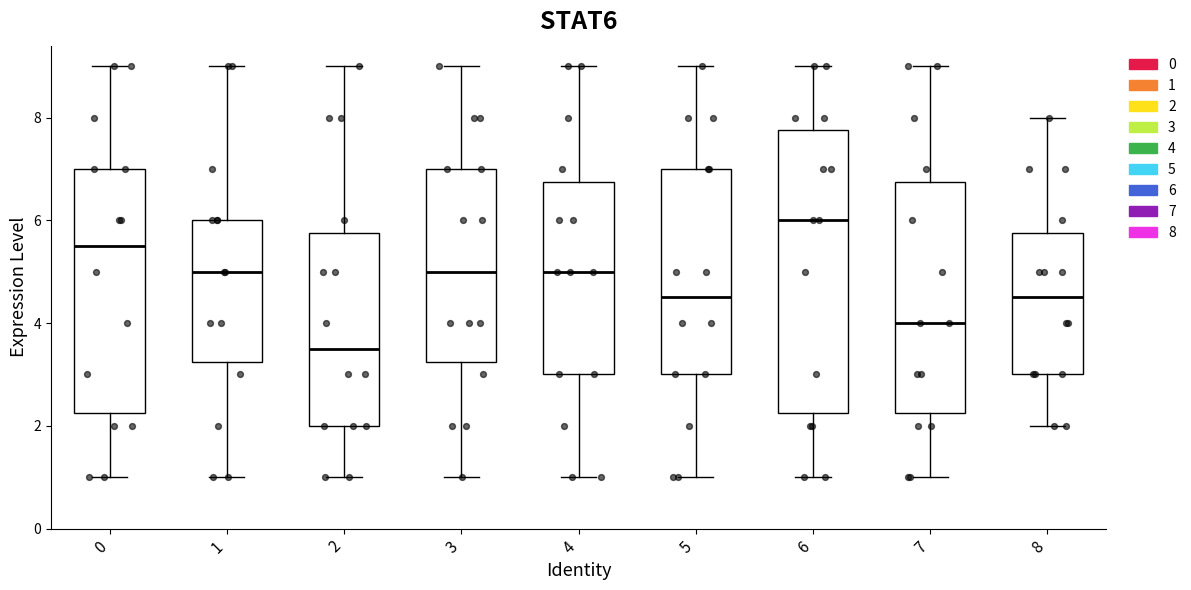

Reading left to right, read every box against the y-axis: the position of its median line, the range the box covers, and the ends of its whiskers. The values are not printed on the chart, so give them approximately, as read against the axis.

0: median 5.6, box 2.2 to 7.0, whiskers 1.0 to 9.0
1: median 5.0, box 3.2 to 6.0, whiskers 1.0 to 9.0
2: median 3.6, box 2.0 to 5.8, whiskers 1.0 to 9.0
3: median 5.0, box 3.2 to 7.0, whiskers 1.0 to 9.0
4: median 5.0, box 3.0 to 6.8, whiskers 1.0 to 9.0
5: median 4.6, box 3.0 to 7.0, whiskers 1.0 to 9.0
6: median 6.0, box 2.2 to 7.8, whiskers 1.0 to 9.0
7: median 4.0, box 2.2 to 6.8, whiskers 1.0 to 9.0
8: median 4.6, box 3.0 to 5.8, whiskers 2.0 to 8.0